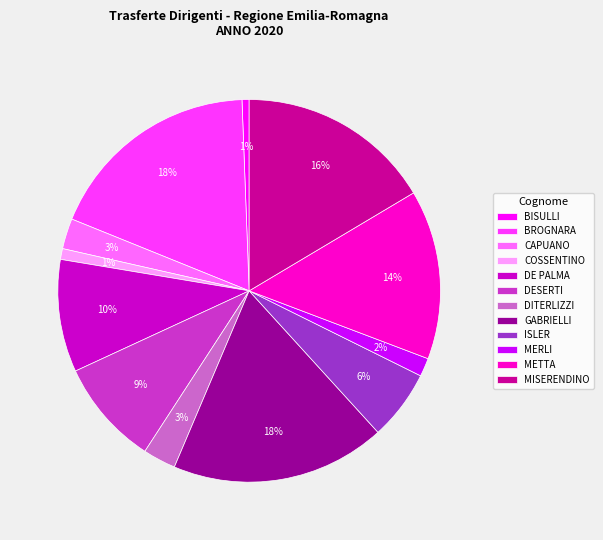

Between DE PALMA and BROGNARA, which is larger?

BROGNARA